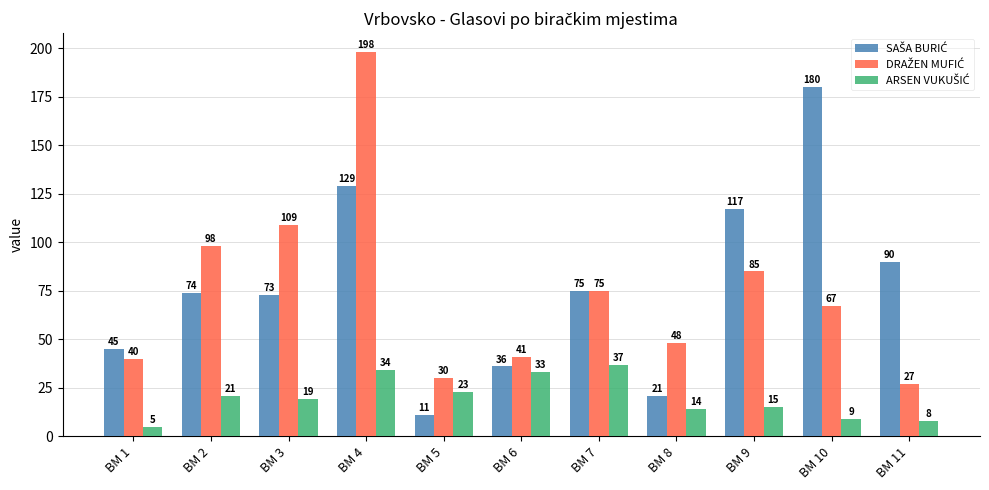

What is the greatest value displayed?

198